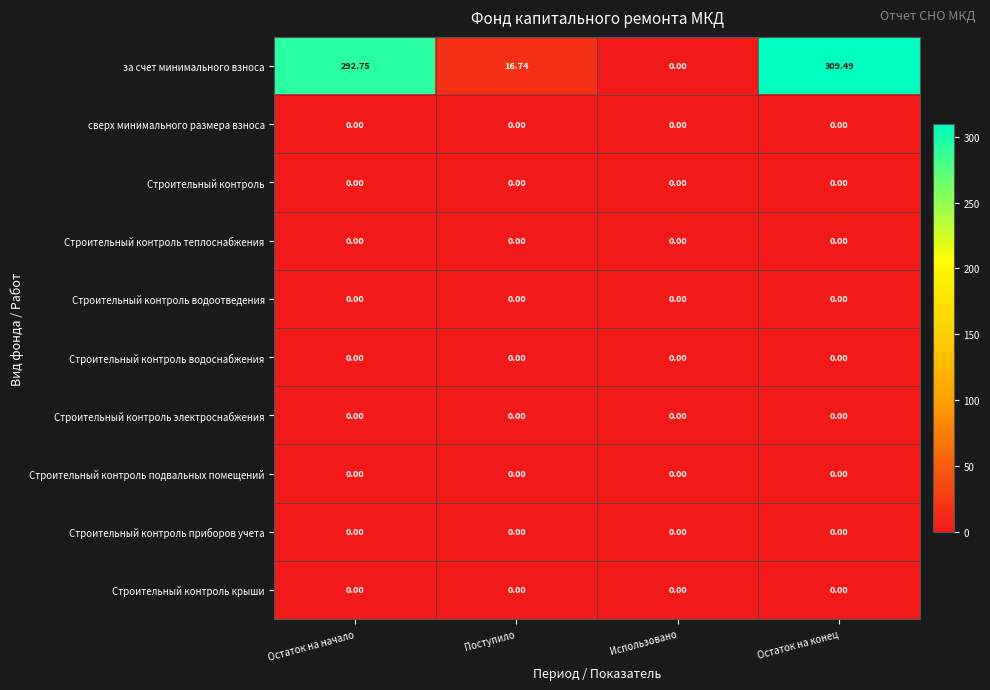

Which series changed the most between Остаток на начало and Использовано?

за счет минимального взноса